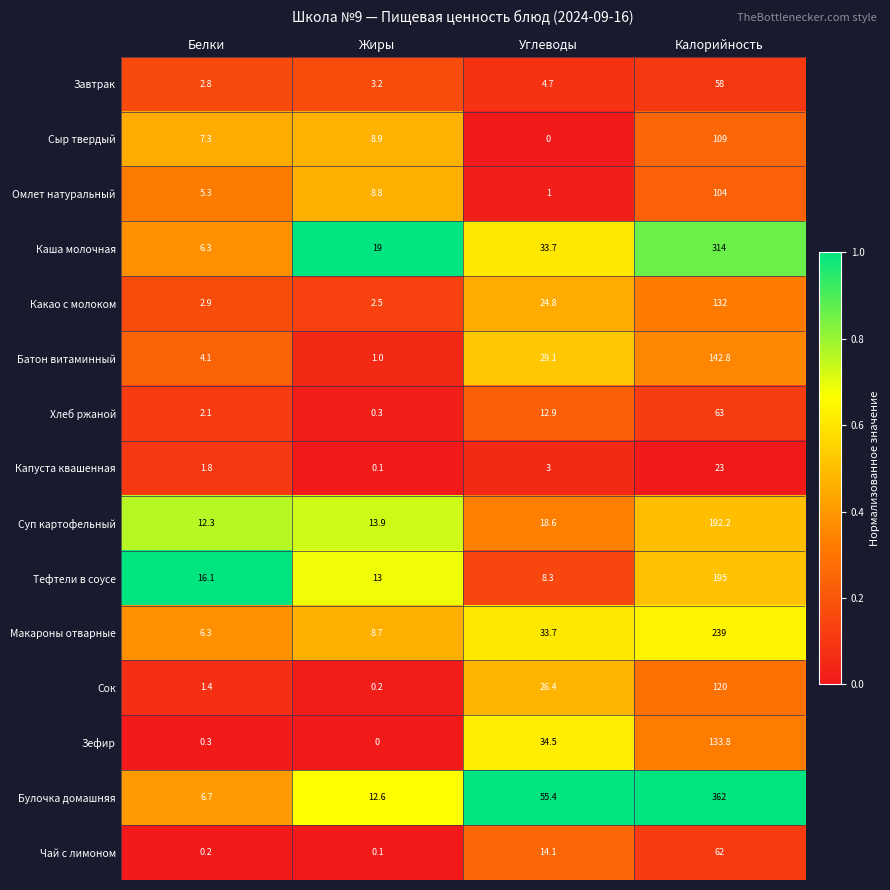

What is the total value across all series at Белки?

75.9